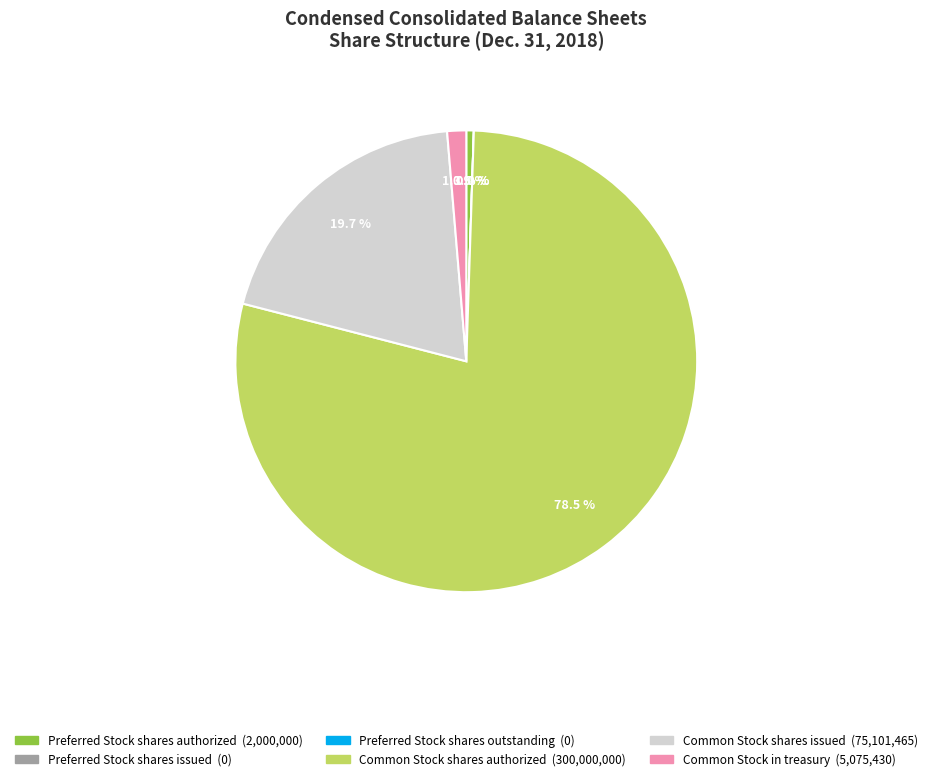

Count the number of slices in the pie.

6